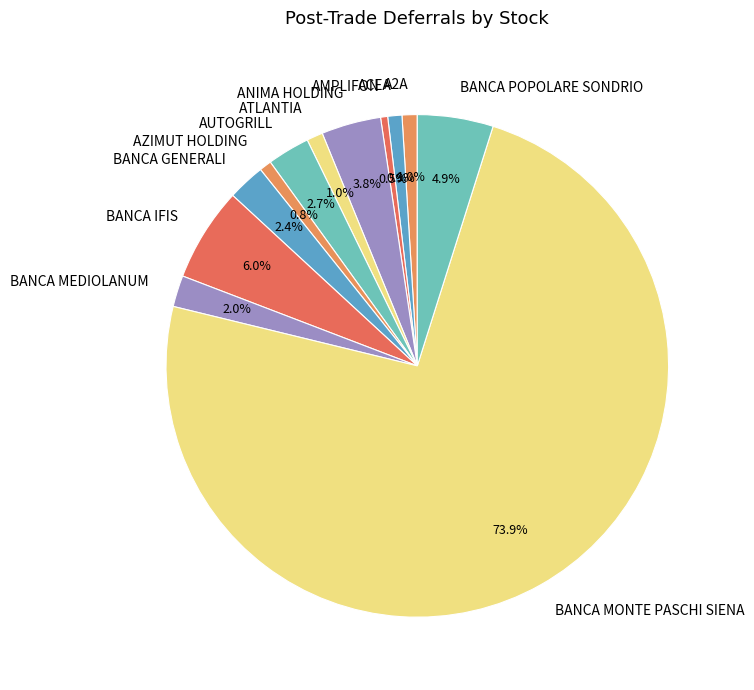

How many slices are in this pie chart?

12